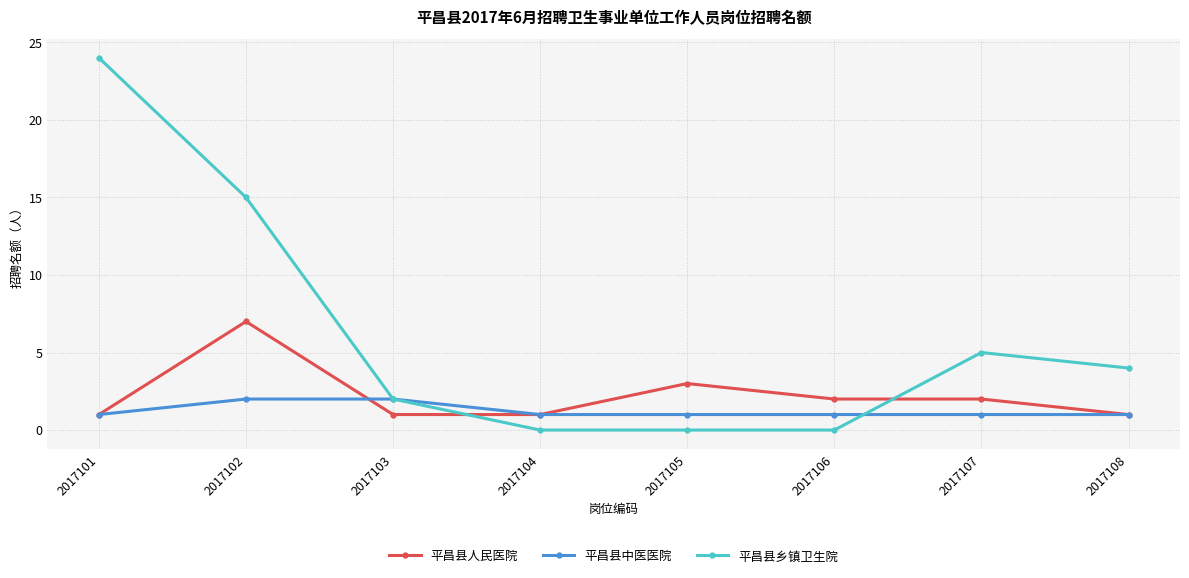

True or false: 平昌县人民医院 has a value of 1 at 2017108.

True